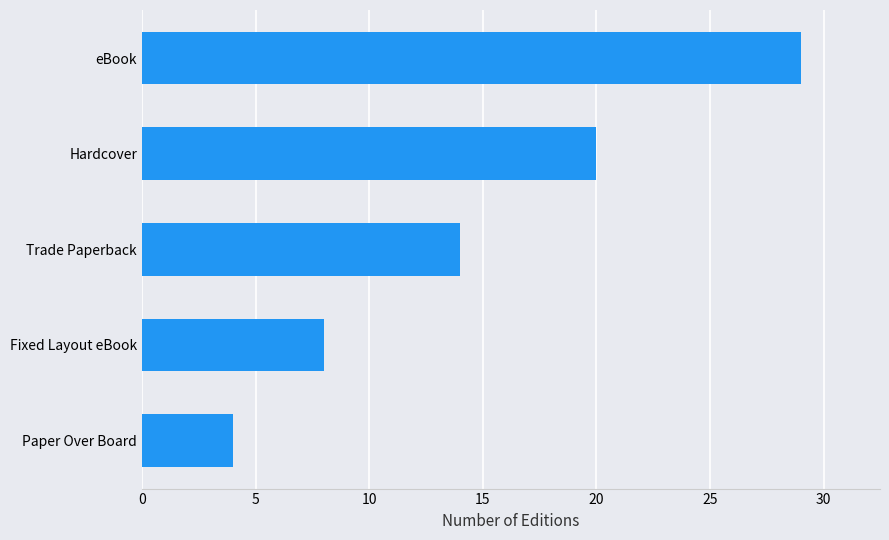

Reading bottom to top, extract all data points from this chart.

Paper Over Board=4	Fixed Layout eBook=8	Trade Paperback=14	Hardcover=20	eBook=29